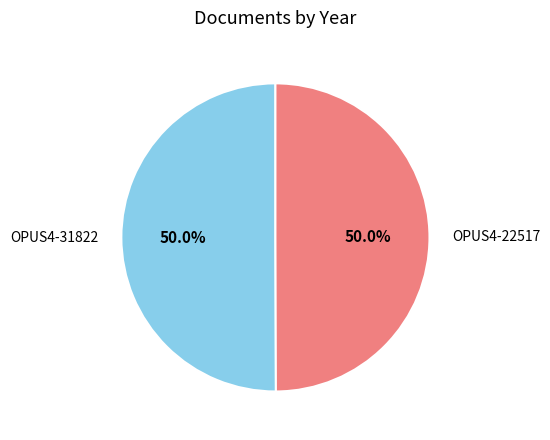

What percentage is the OPUS4-22517 slice, to the nearest percent?

50%